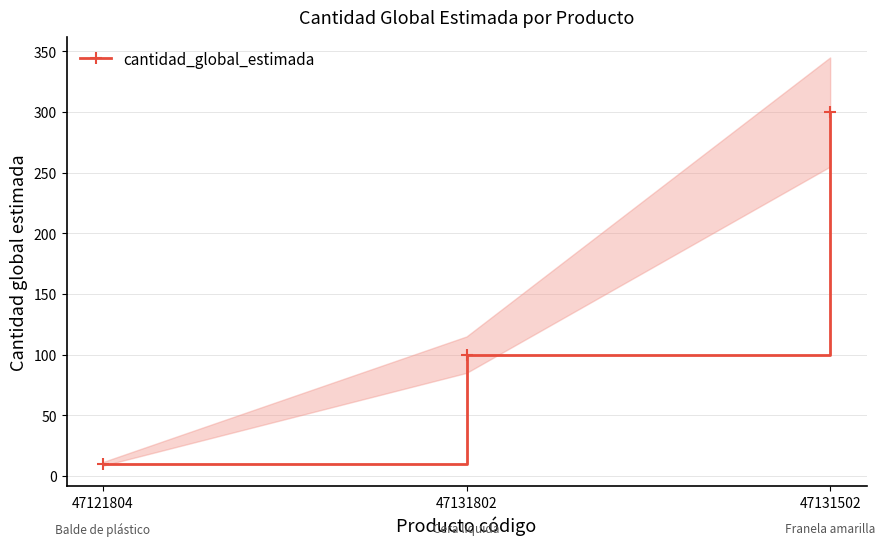

What is the label of the 1st point from the left?

47121804